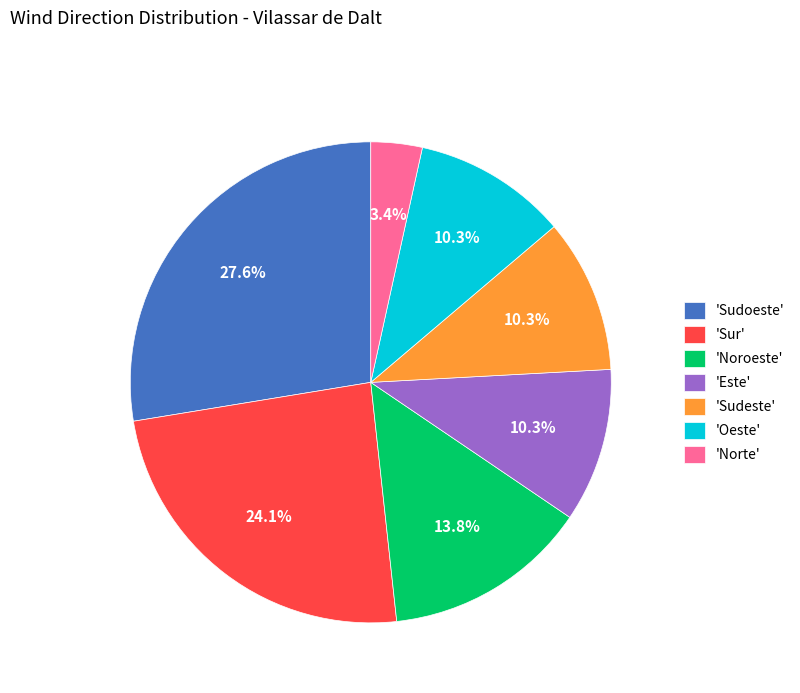

How many slices are in this pie chart?

7